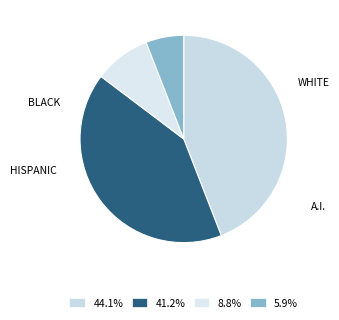

How many segments does this pie chart have?

4